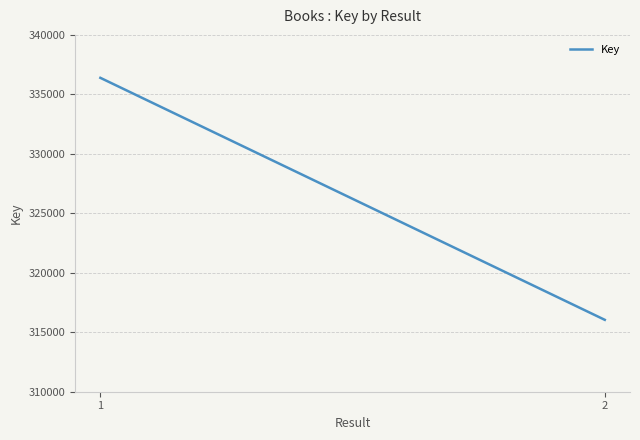

Rank the categories by value from lowest to highest.

2, 1